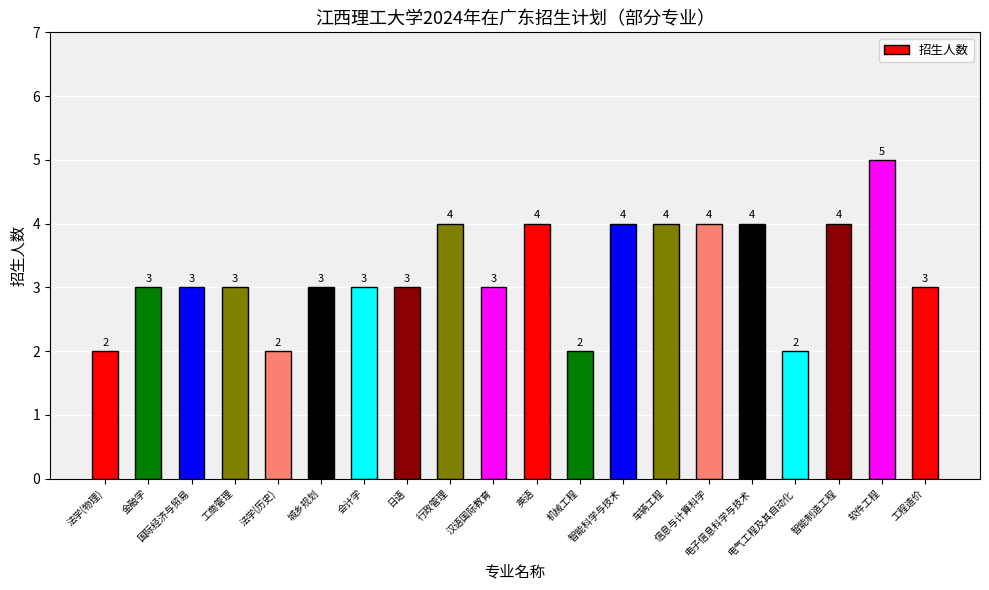

What is the greatest value displayed?

5